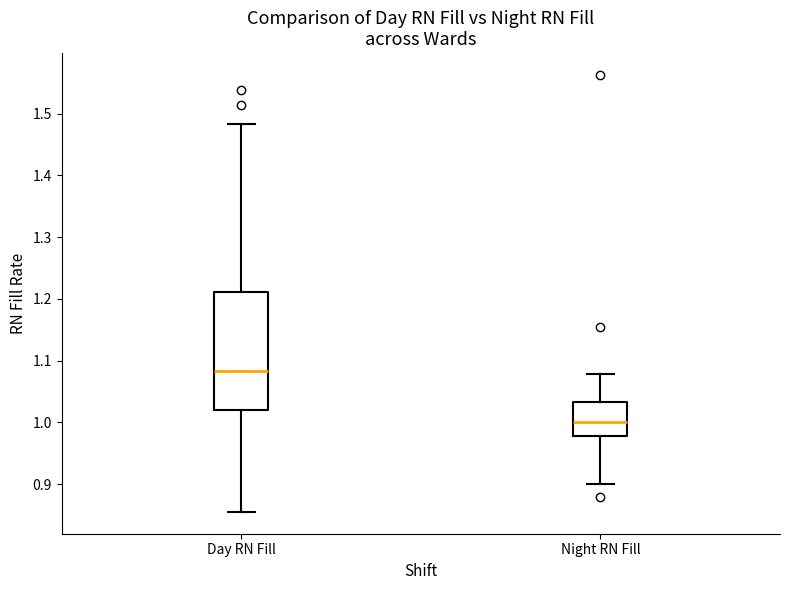

Where is the upper edge of the box for Night RN Fill on the y-axis? The values are not printed on the chart, so give them approximately, as read against the axis.

1.03